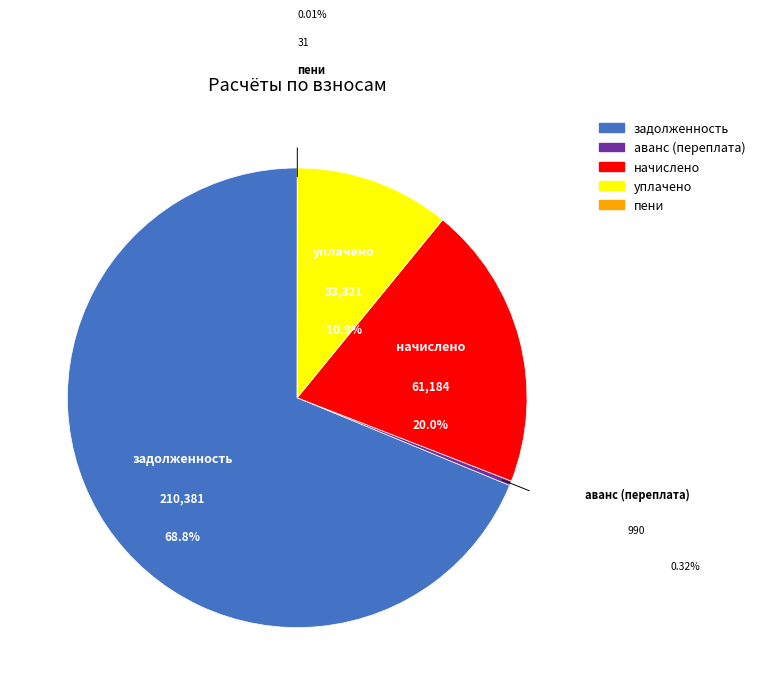

Combined, do уплачено and задолженность account for over 50%?

Yes